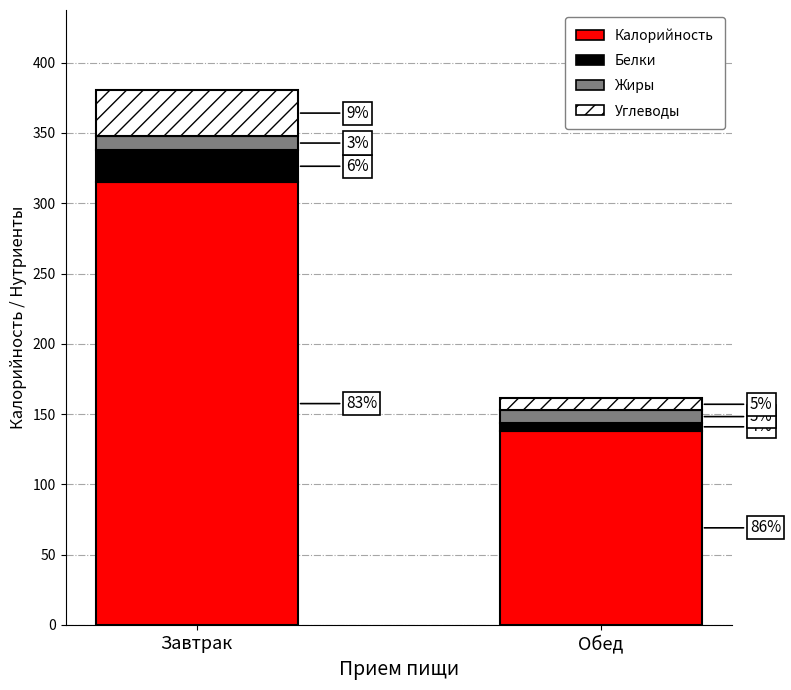

Does the chart contain any negative values?

No